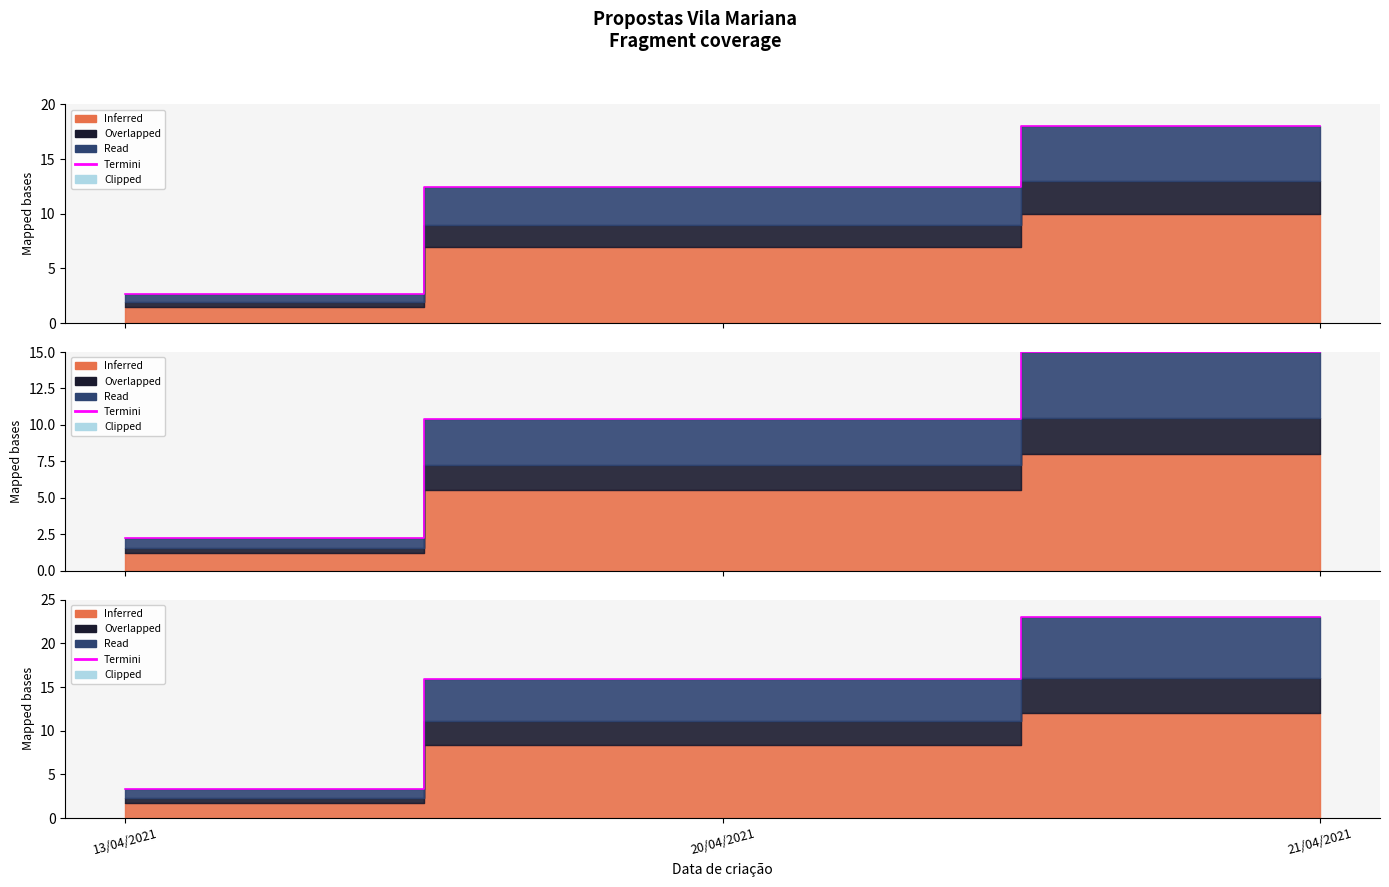

Which has a higher value, 13/04/2021 or 20/04/2021?

20/04/2021